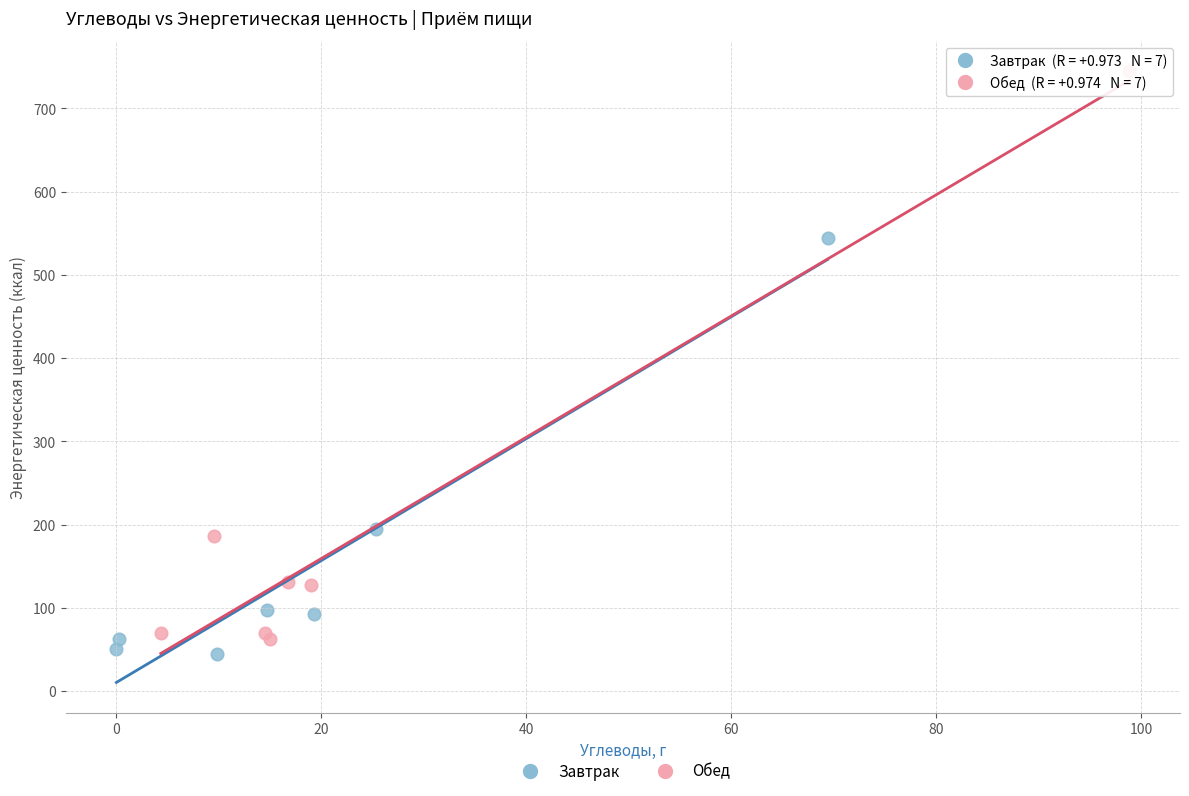

Which series contains the highest Y value?

Обед